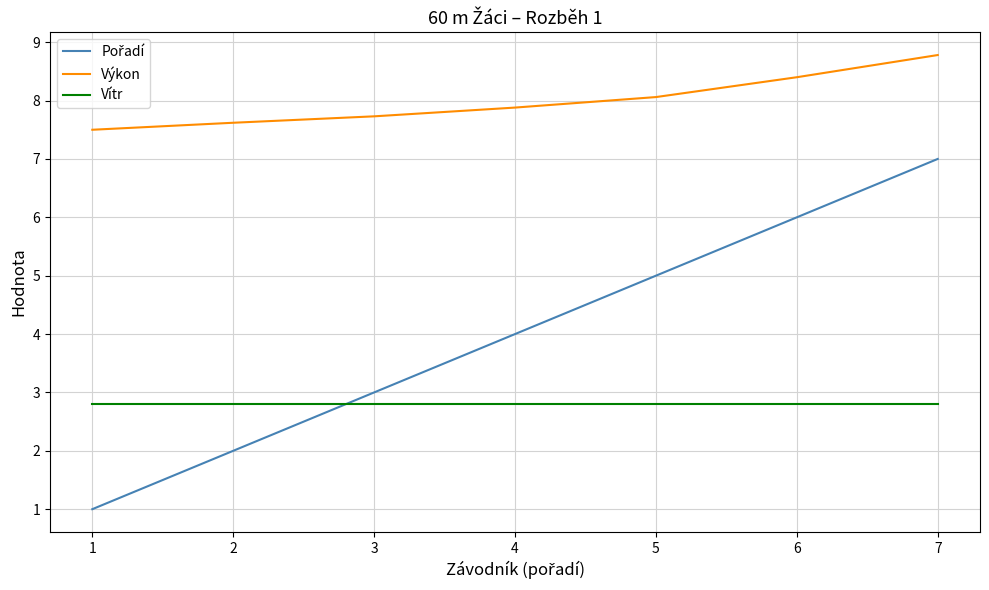

Which series has the largest total across all categories?

Výkon